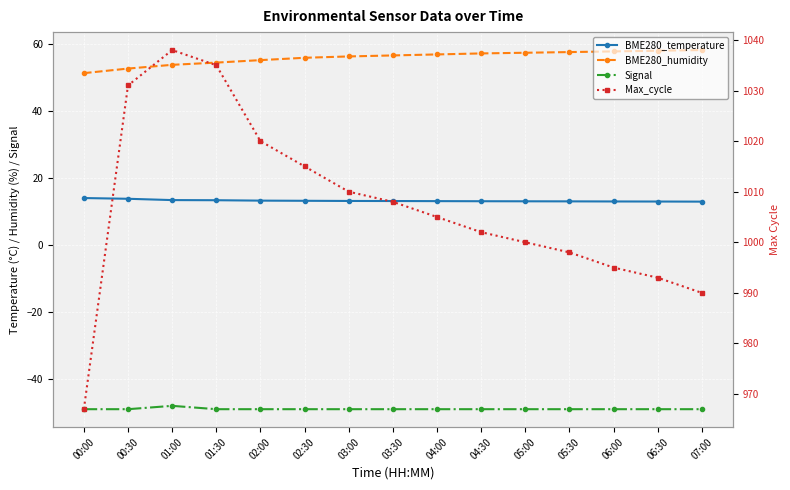

What is the difference between the maximum and minimum values in the BME280_temperature series?

1.1